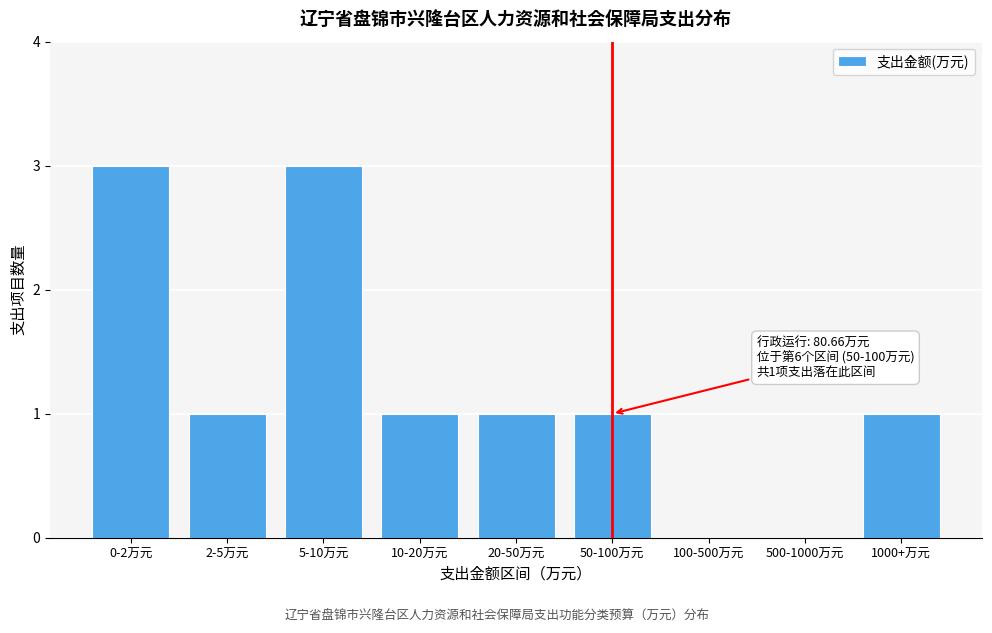

Reading right to left, what are all the values shown in this chart?

1000+万元=1	500-1000万元=0	100-500万元=0	50-100万元=1	20-50万元=1	10-20万元=1	5-10万元=3	2-5万元=1	0-2万元=3